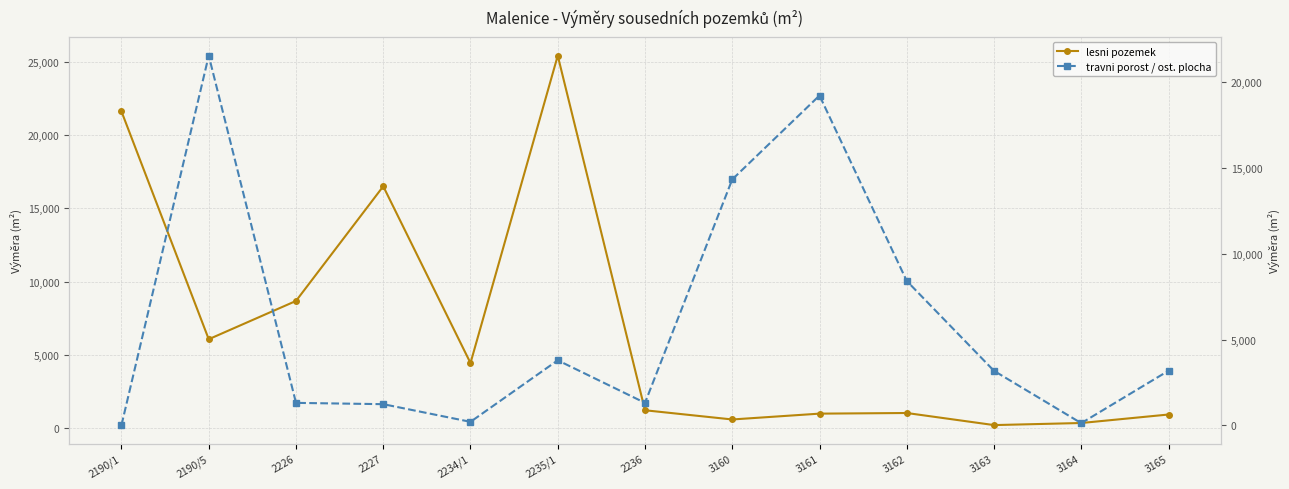

What is the lowest value of the lesni pozemek series?

226